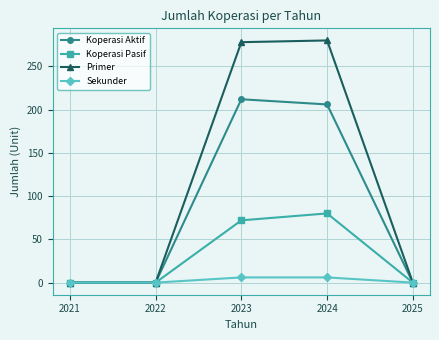

List the series in order of their peak value, highest first.

Primer, Koperasi Aktif, Koperasi Pasif, Sekunder